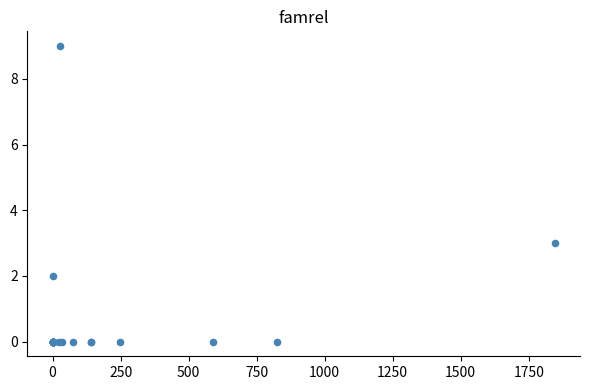

What Y value in the scatter plot is closest to 4?

3